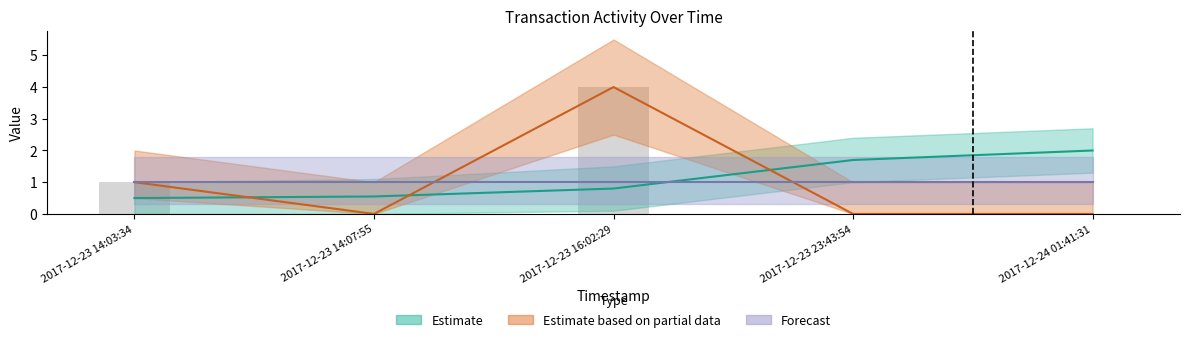

At which category is the sum across all series the highest?

2017-12-23 16:02:29